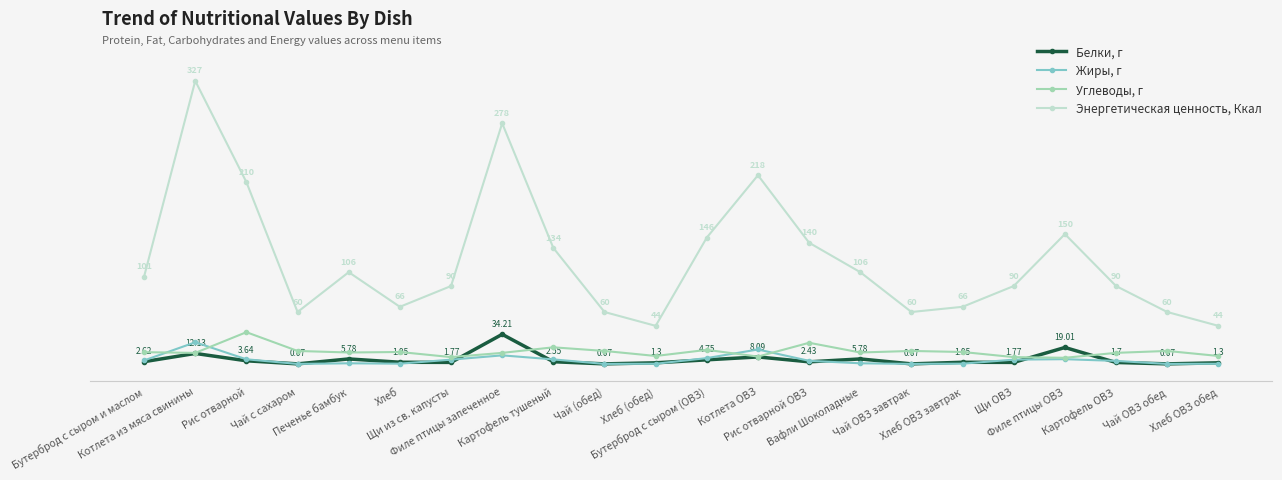

True or false: Энергетическая ценность, Ккал and Жиры, г cross at least once.

False